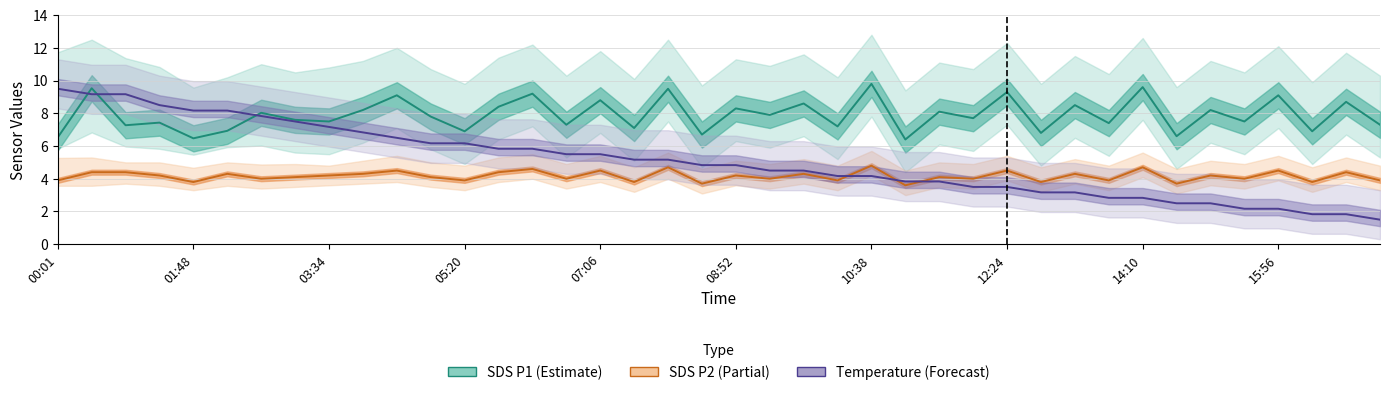

What is the lowest value of the Temperature (Forecast) series?

1.5